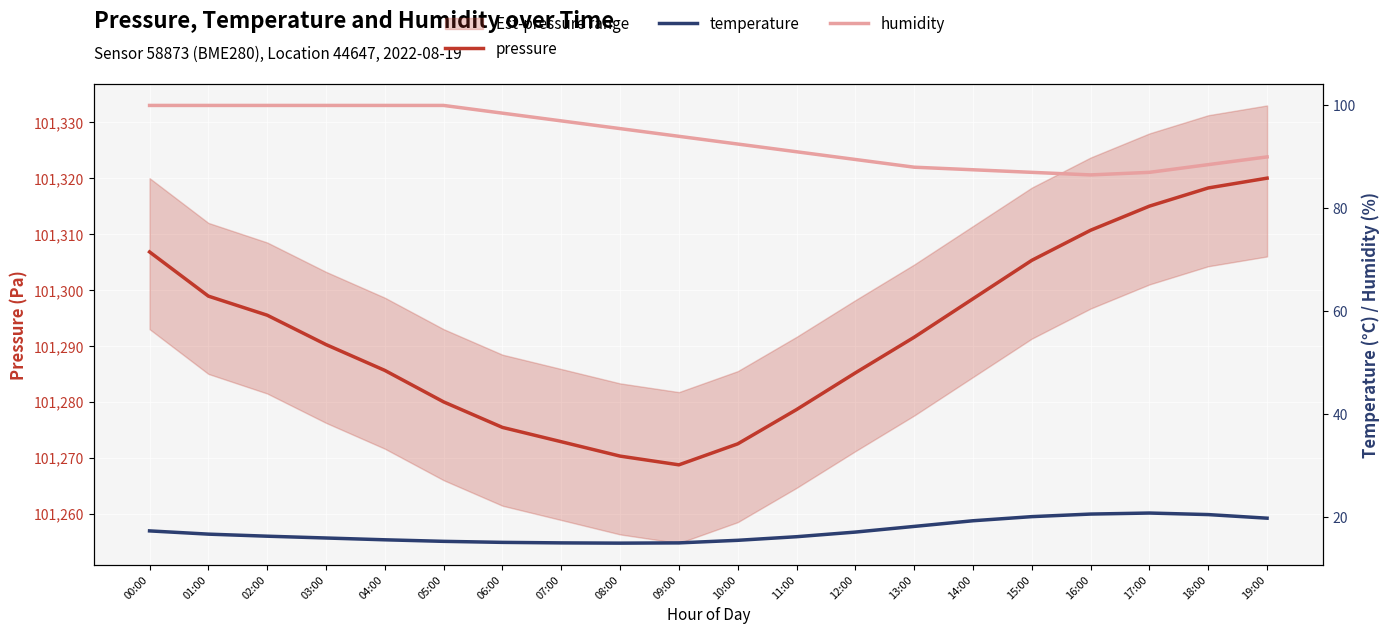

How many data points does each series have?

20